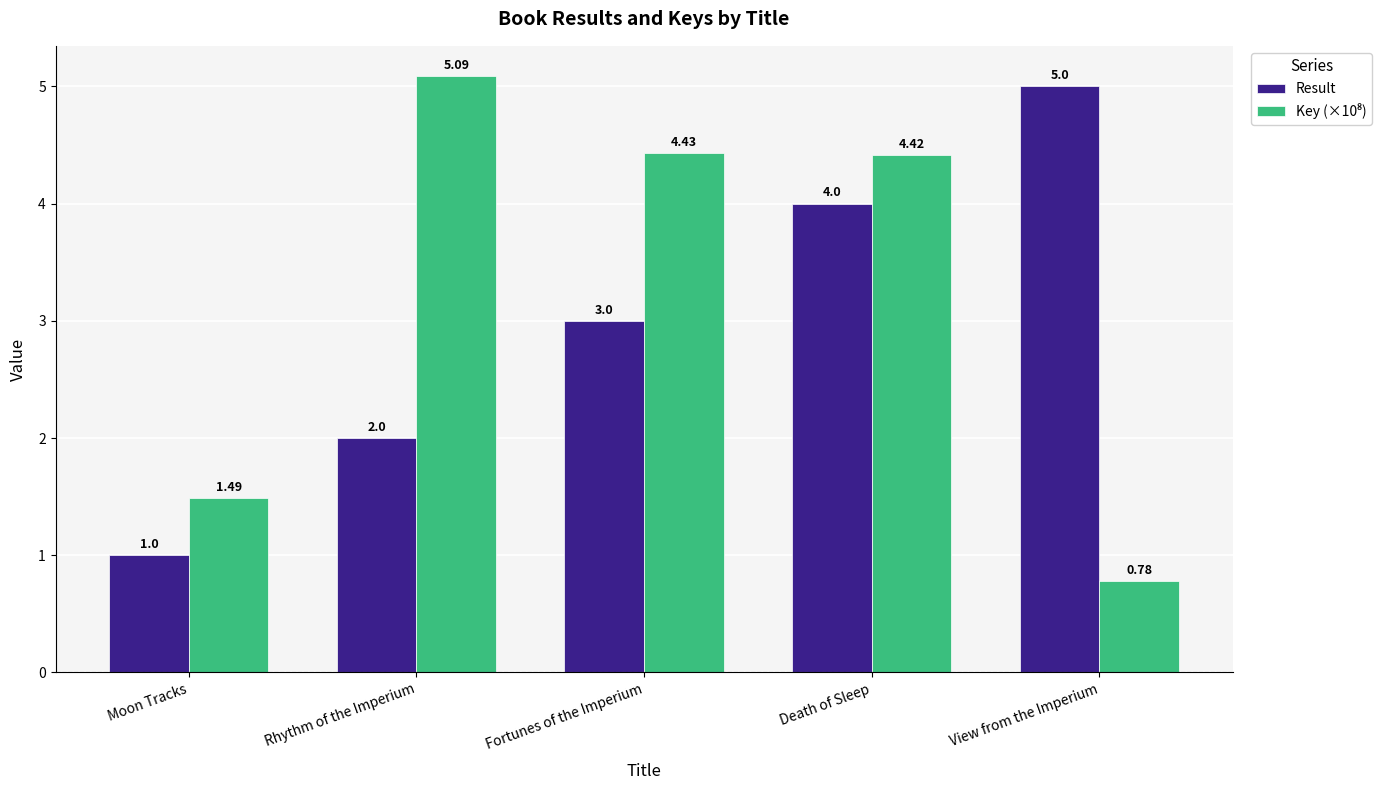

How many series are shown in this chart?

2